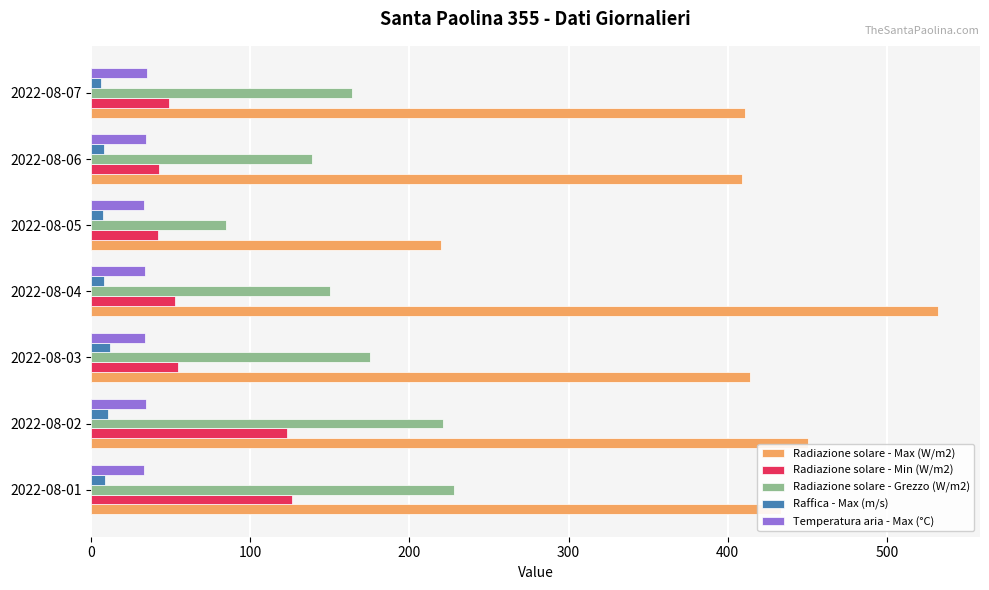

What are all the series names shown in the legend?

Radiazione solare - Max (W/m2), Radiazione solare - Min (W/m2), Radiazione solare - Grezzo (W/m2), Raffica - Max (m/s), Temperatura aria - Max (°C)